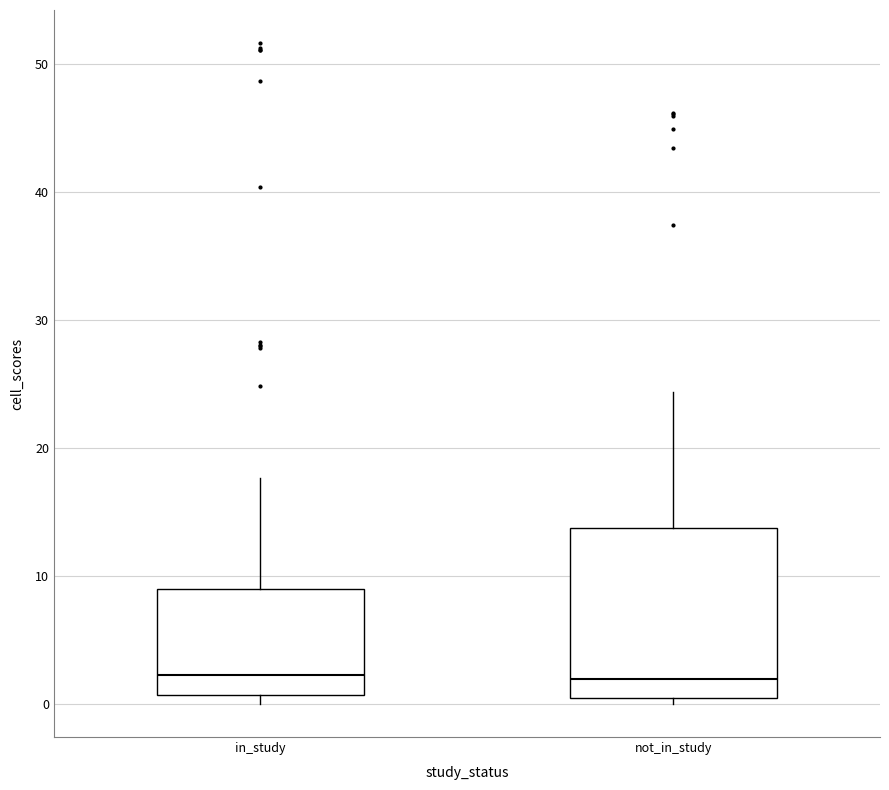

Where does the upper whisker of the box for not_in_study end on the y-axis? The values are not printed on the chart, so give them approximately, as read against the axis.

24